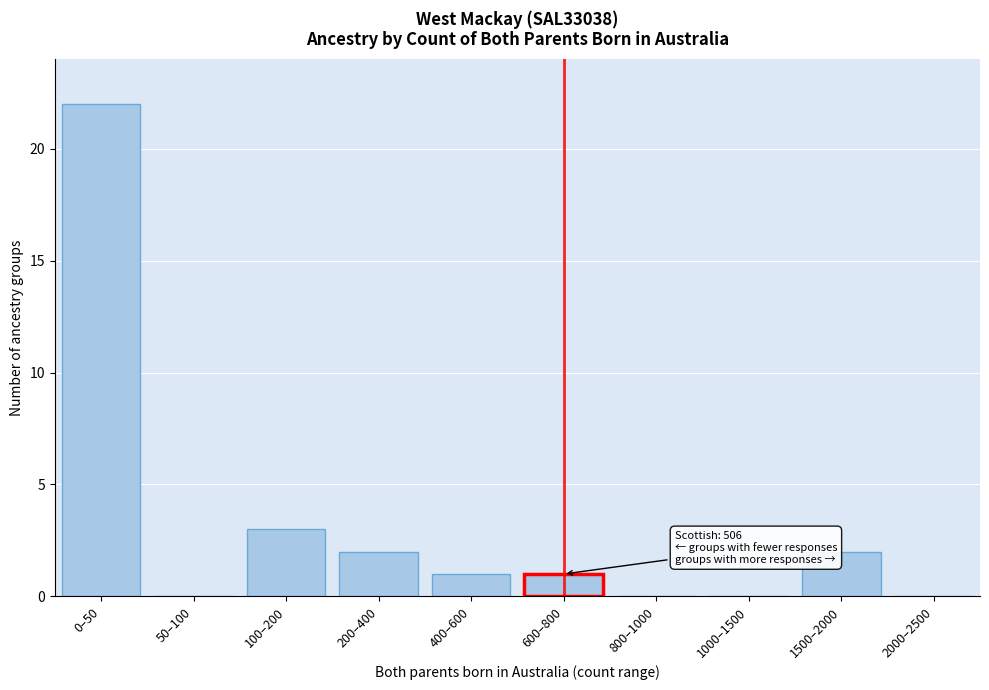

Reading right to left, transcribe all the data shown in this chart.

2000–2500=0	1500–2000=2	1000–1500=0	800–1000=0	600–800=1	400–600=1	200–400=2	100–200=3	50–100=0	0–50=22